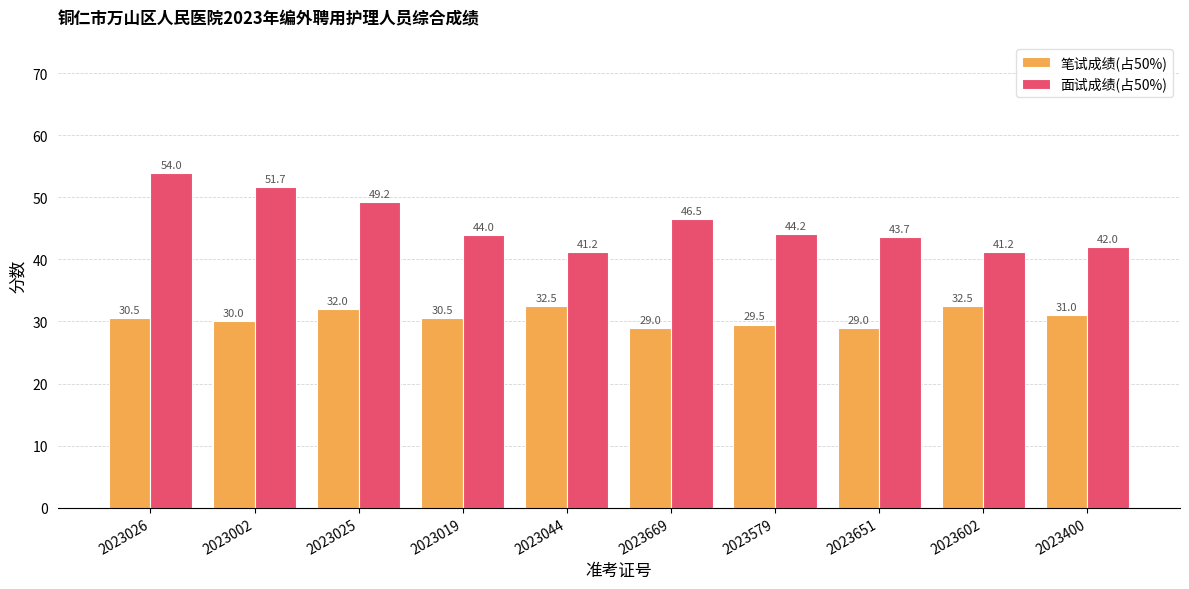

Does the chart contain any negative values?

No